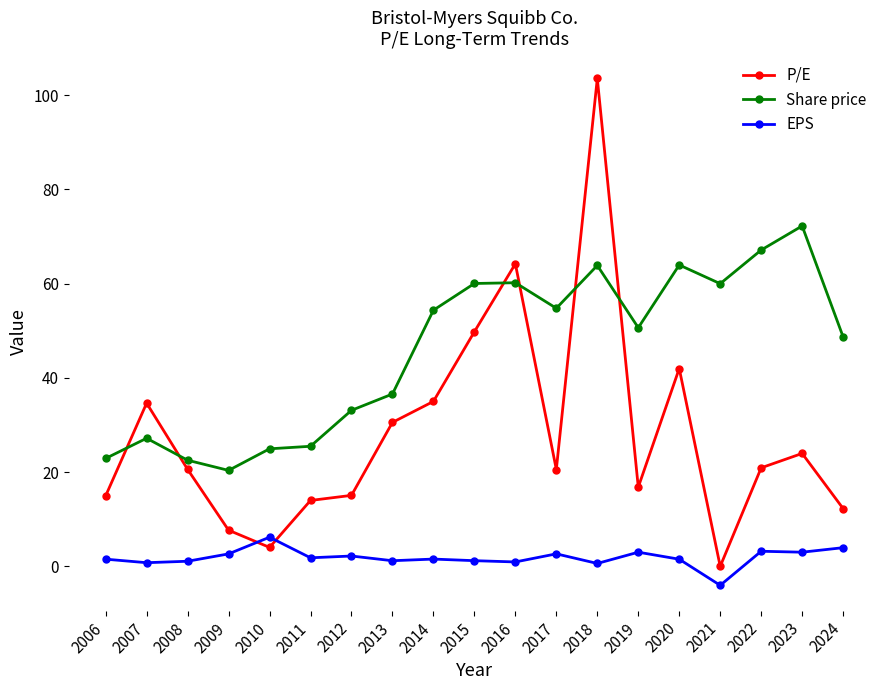

True or false: P/E has a value of 34.5 at 2023.

False